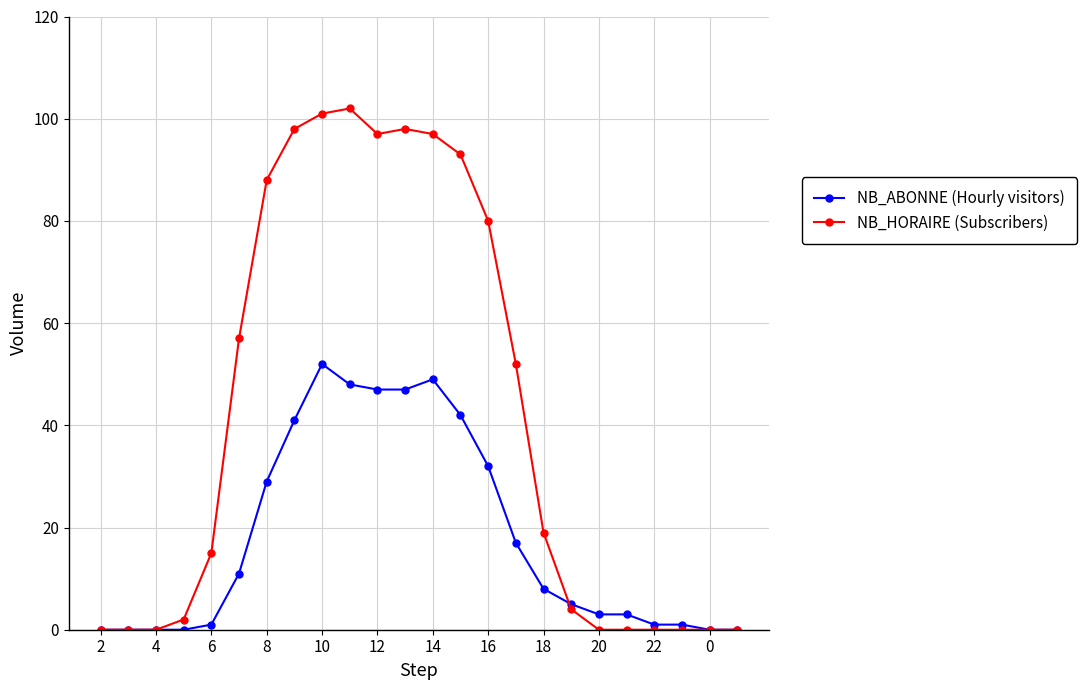

Which series has the largest total across all categories?

NB_HORAIRE (Subscribers)